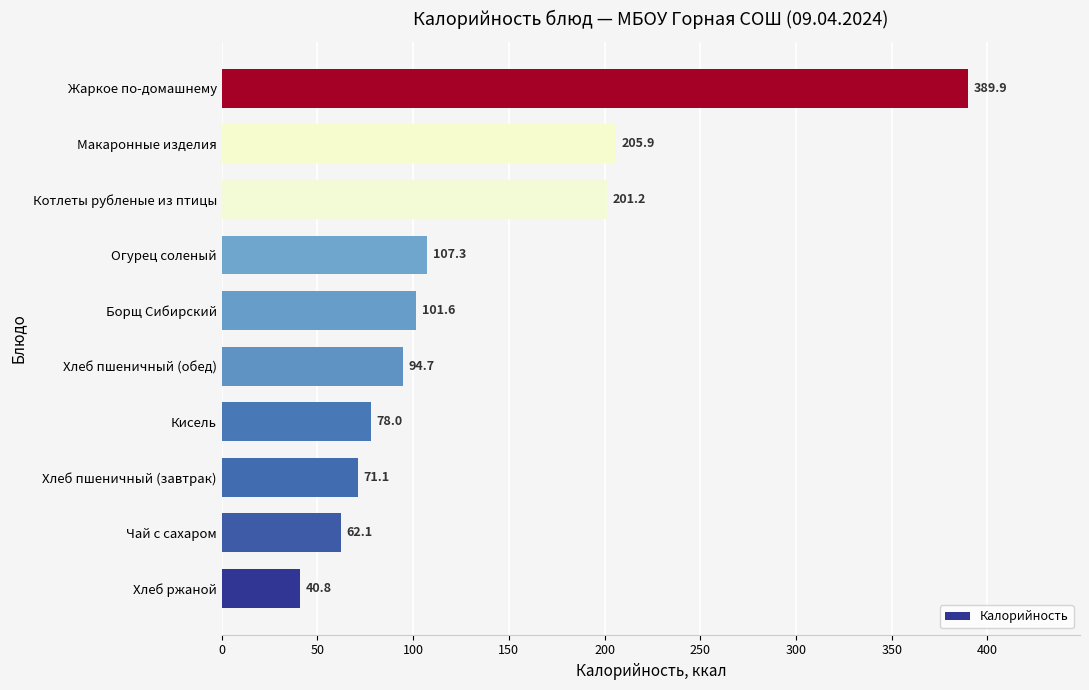

Which has a higher value, Огурец соленый or Хлеб пшеничный (обед)?

Огурец соленый